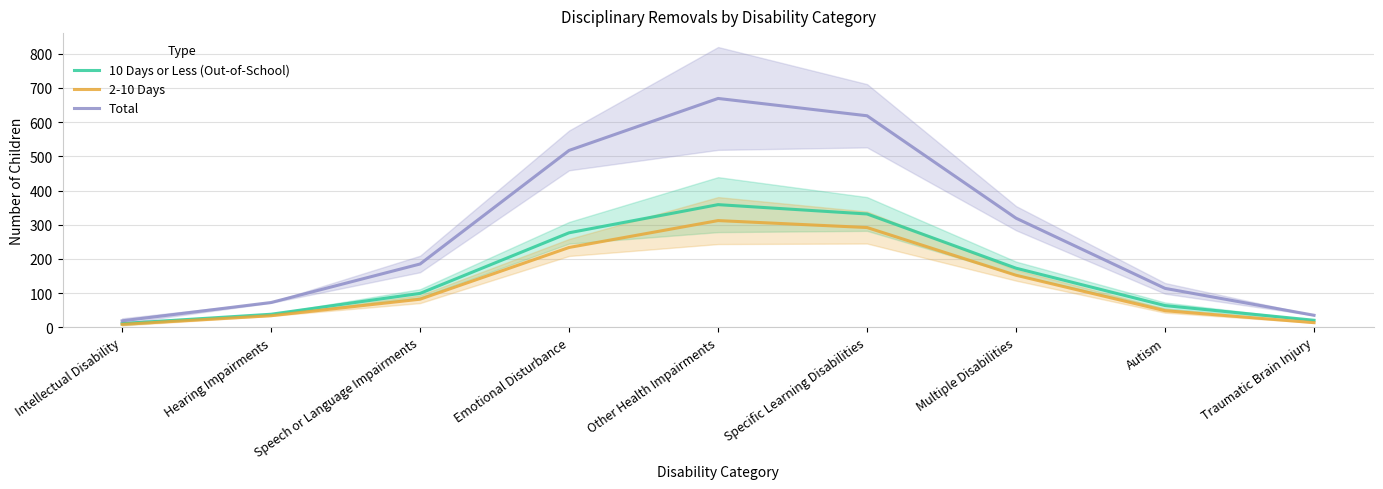

Which has a higher value, Speech or Language Impairments or Other Health Impairments?

Other Health Impairments